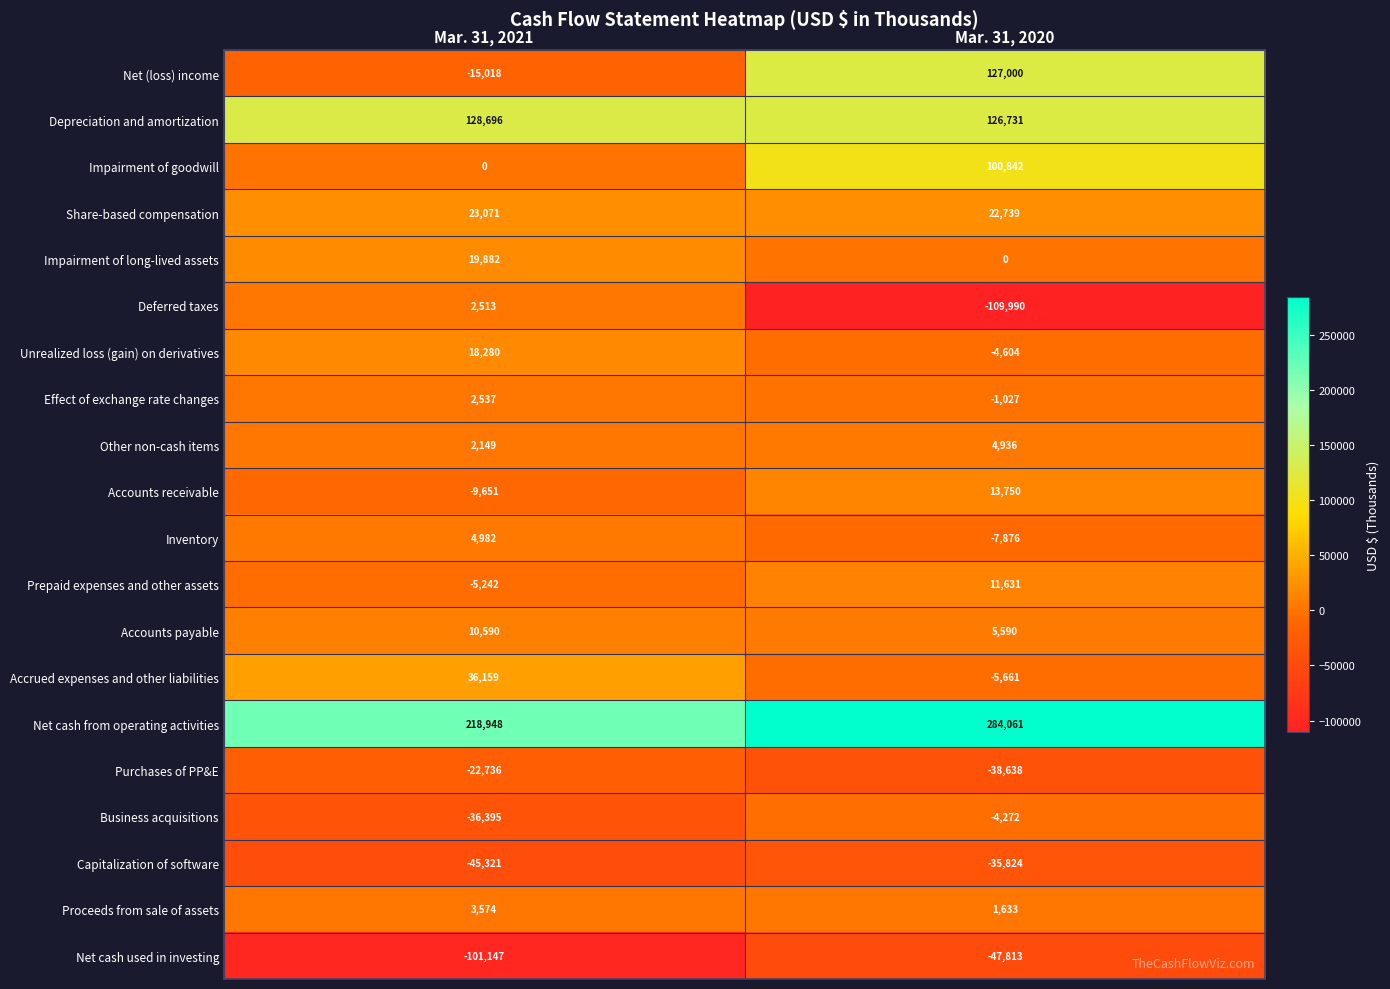

What is the maximum value shown in the chart?

284061